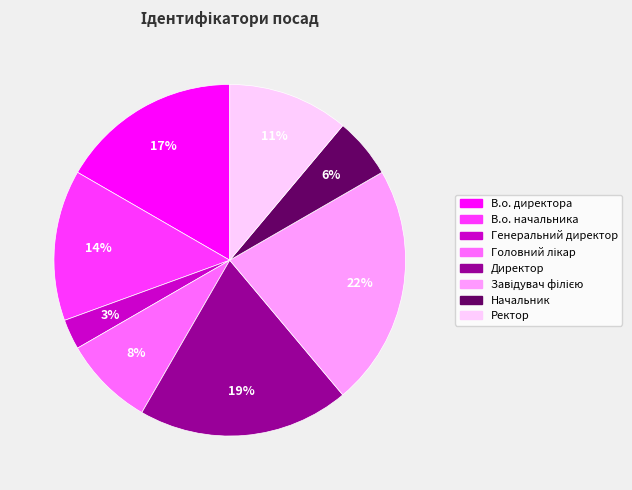

Between Начальник and Ректор, which is larger?

Ректор